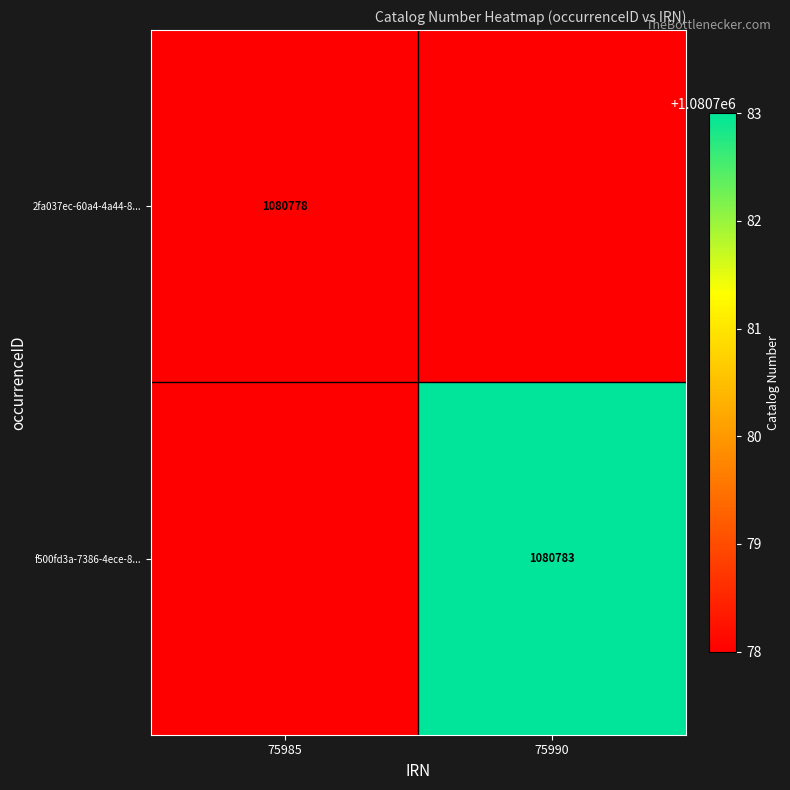

Is it true that 2fa037ec-60a4-4a44-8... equals 1080778 at 75985?

True